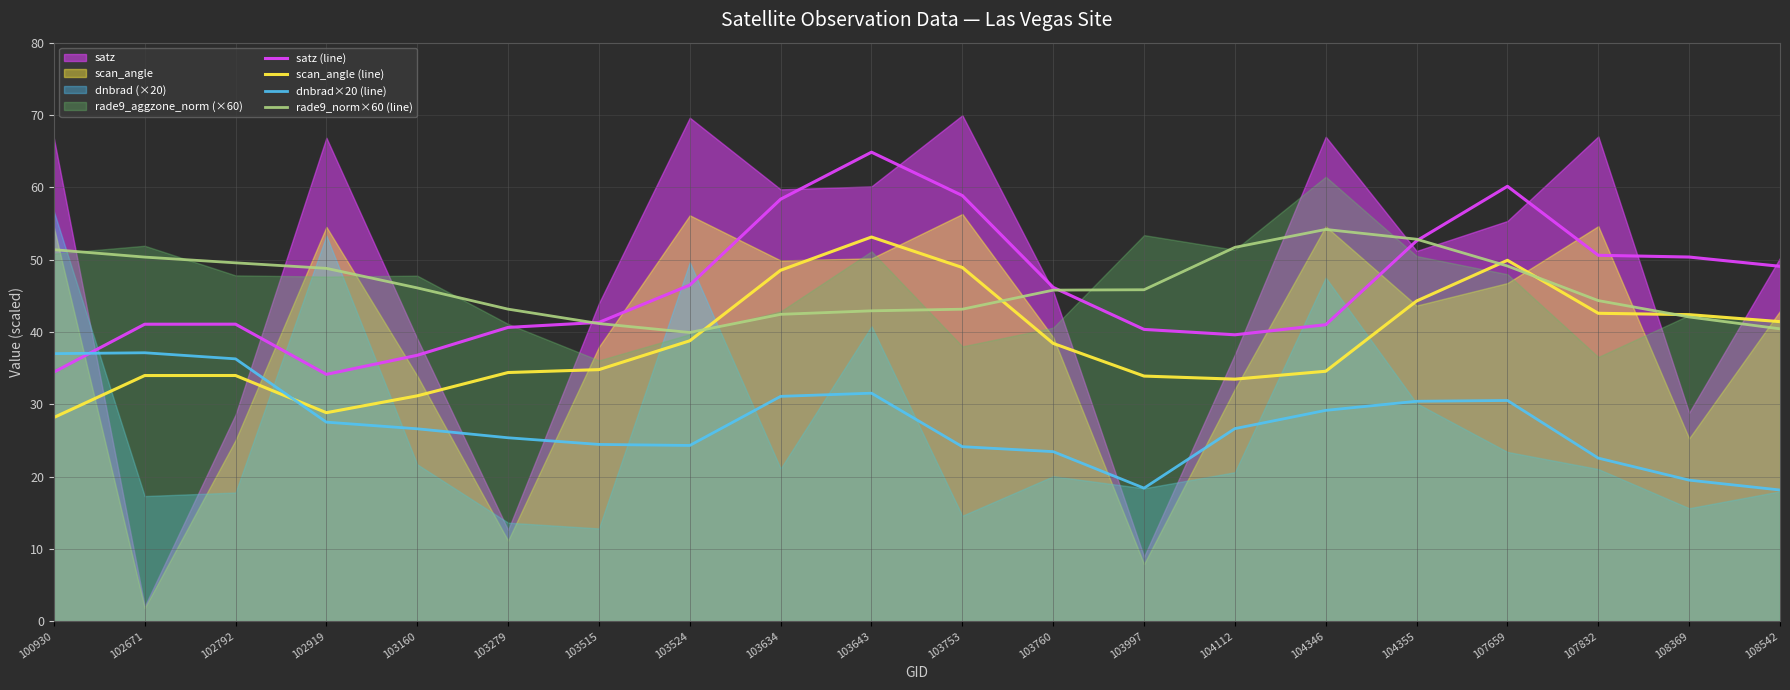

What is the average value of the satz (line) series?

46.4